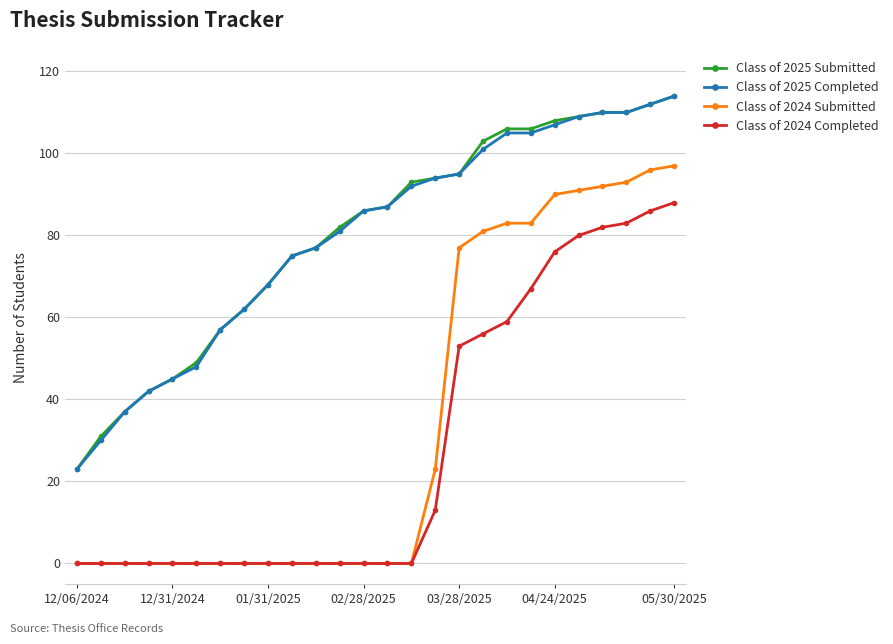

What is the highest value of the Class of 2024 Completed series?

88